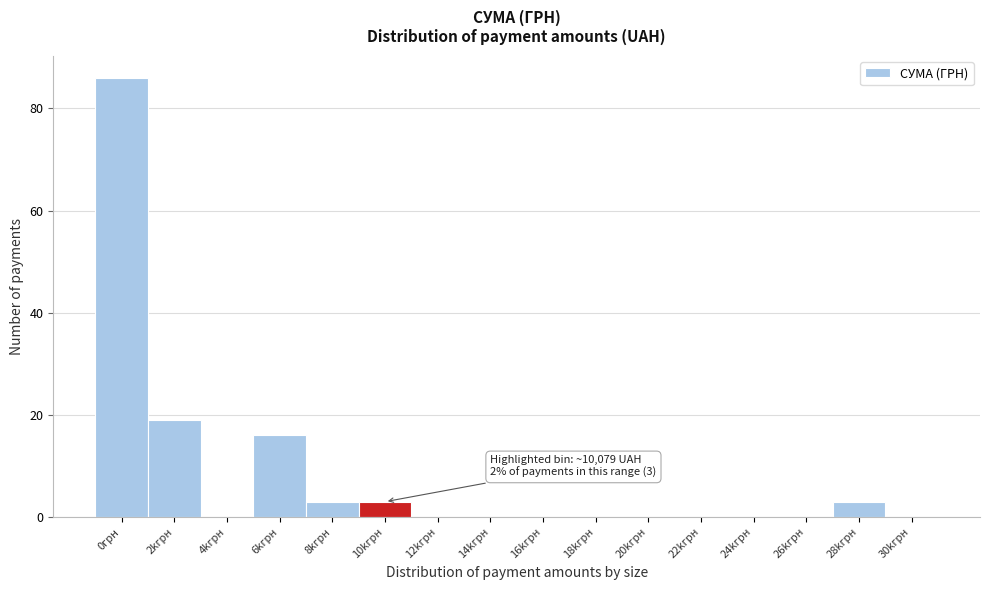

Reading left to right, list all the values displayed in this chart.

0грн=86	2kгрн=19	4kгрн=0	6kгрн=16	8kгрн=3	10kгрн=3	12kгрн=0	14kгрн=0	16kгрн=0	18kгрн=0	20kгрн=0	22kгрн=0	24kгрн=0	26kгрн=0	28kгрн=3	30kгрн=0